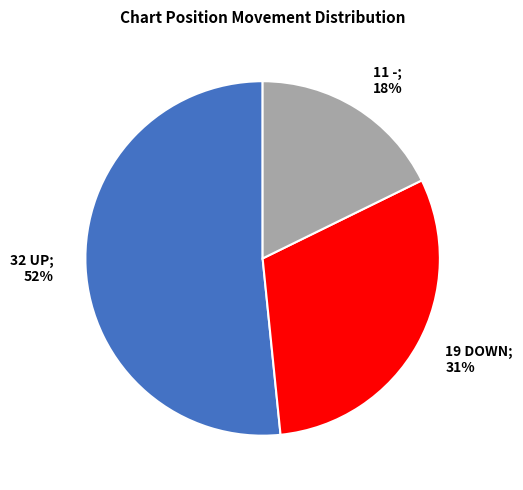

Is there any slice that represents more than half of the pie?

Yes